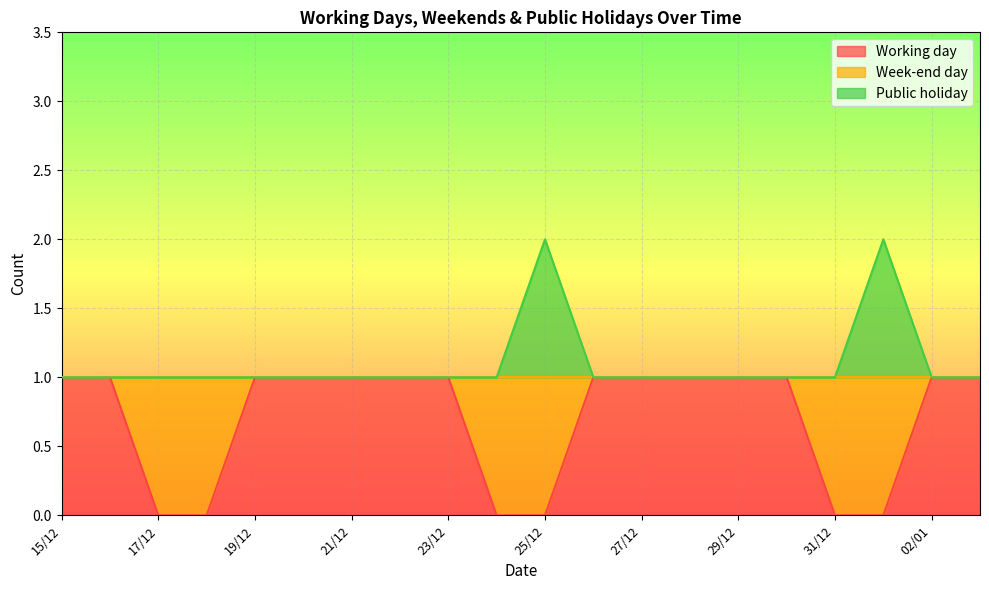

How many categories are shown in the chart?

20